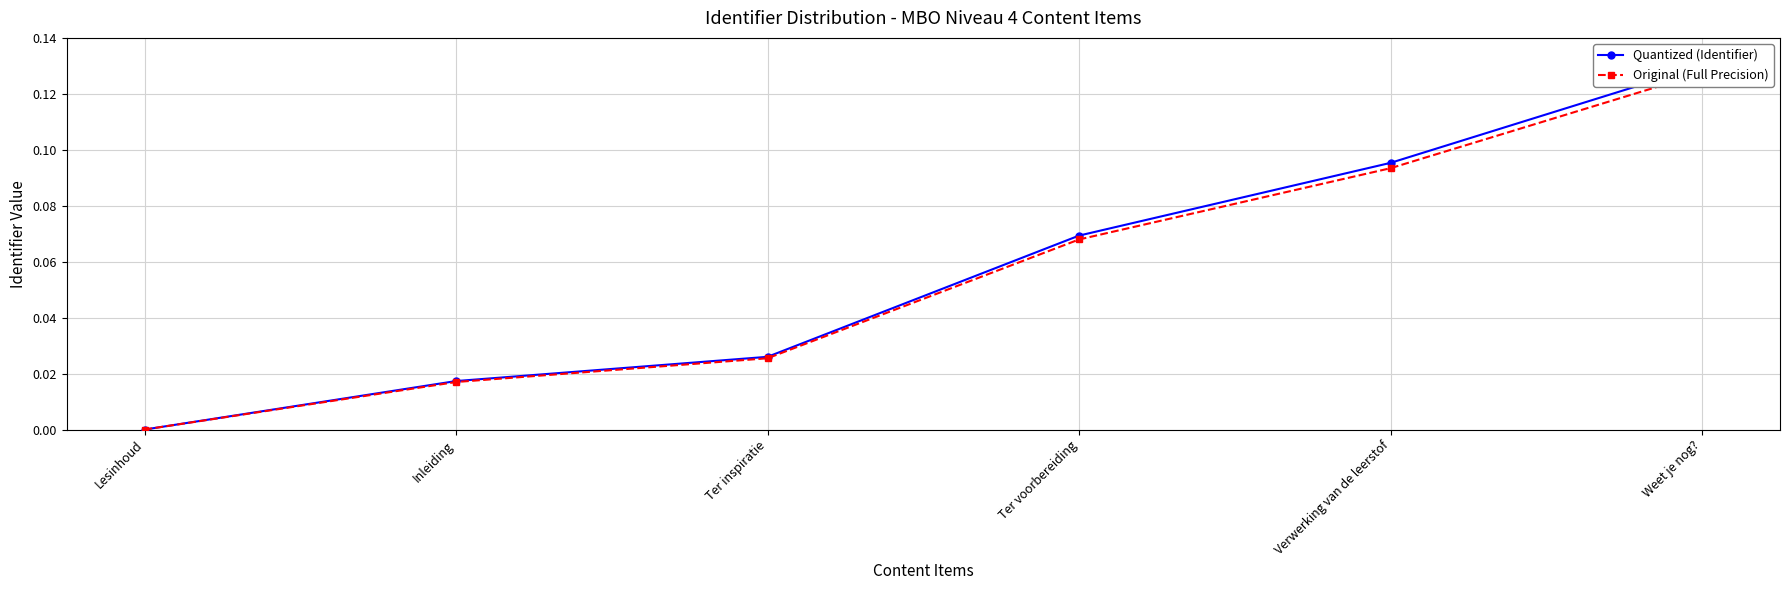

List the labels in order of Original (Full Precision) value, largest first.

Weet je nog?, Verwerking van de leerstof, Ter voorbereiding, Ter inspiratie, Inleiding, Lesinhoud